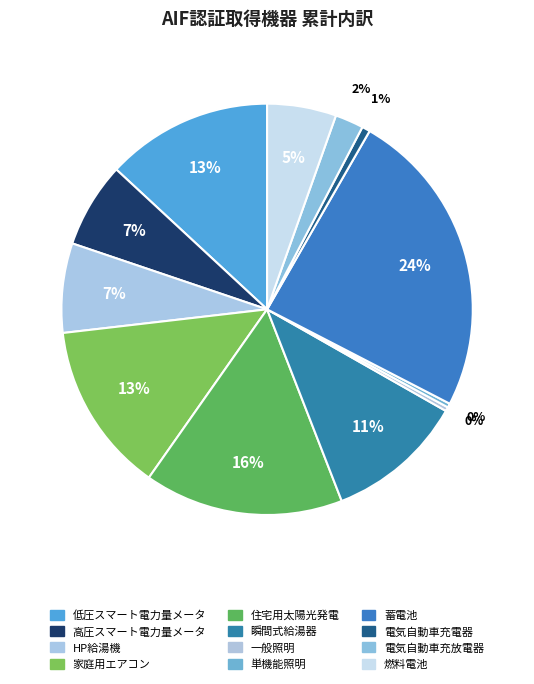

Count the number of slices in the pie.

12